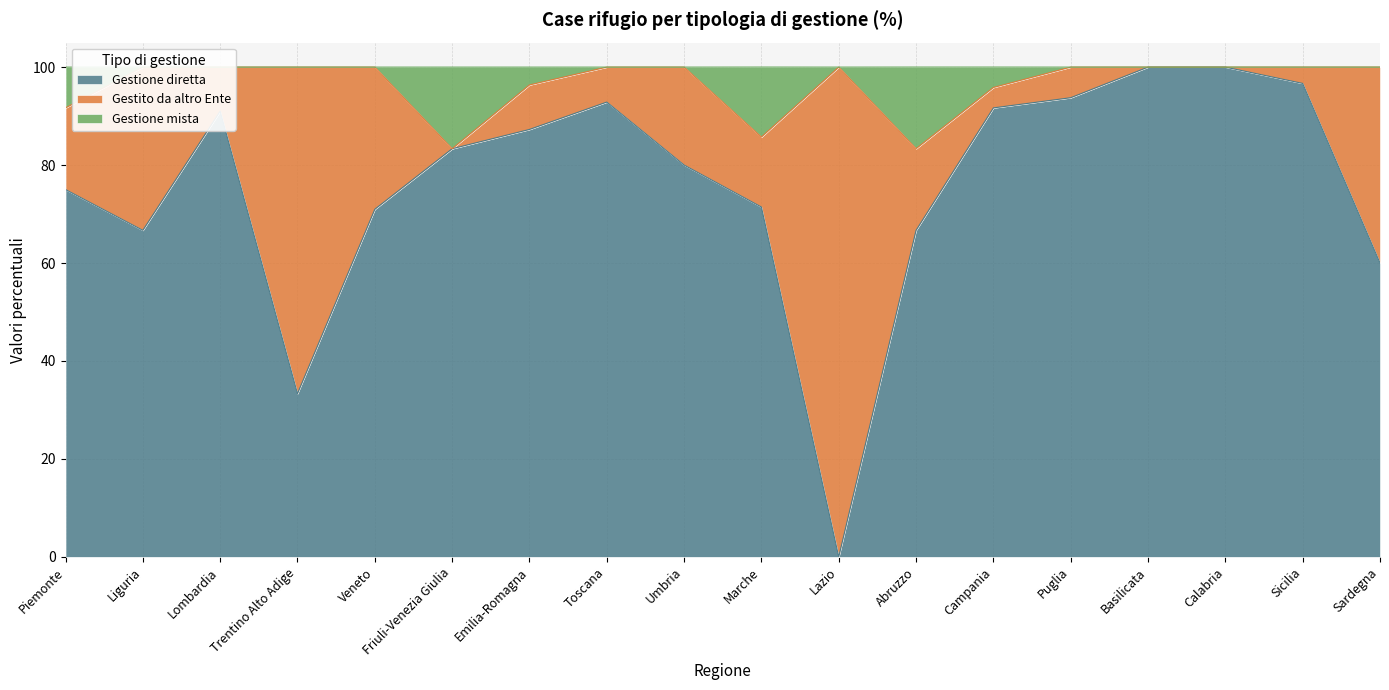

At which label is Gestione diretta closest to 50?

Sardegna